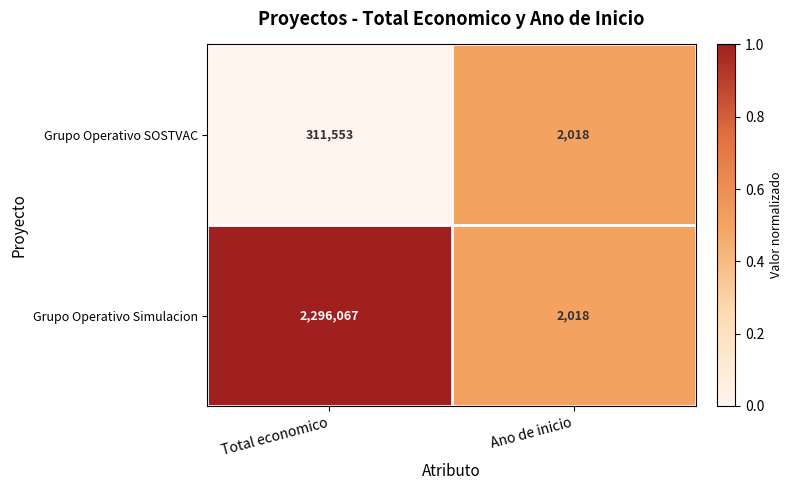

Which series changed the most between Total economico and Ano de inicio?

Grupo Operativo Simulacion